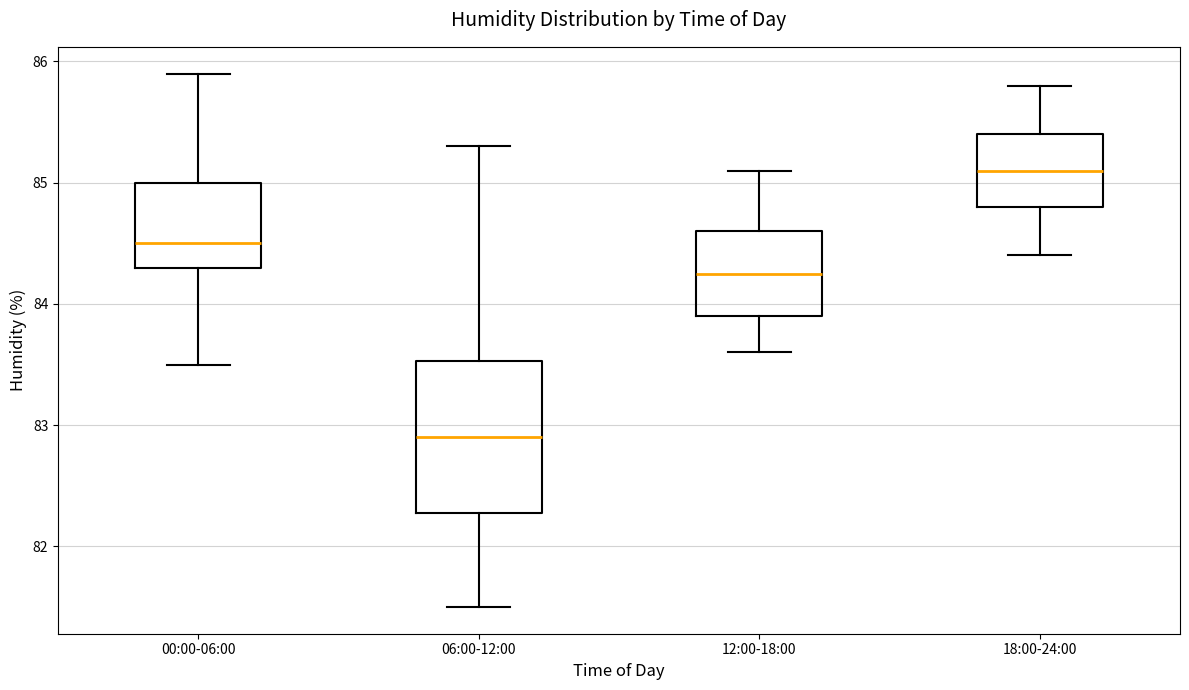

Which box's median line is the lowest?

06:00-12:00